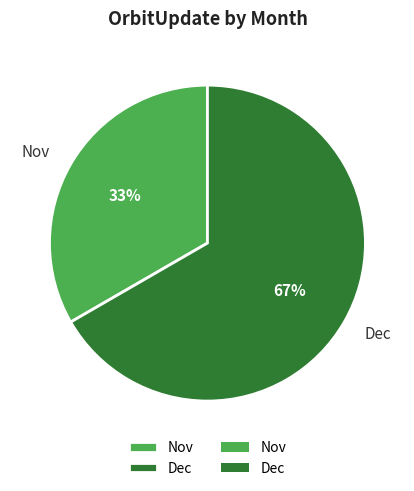

To the nearest percent, what is the average slice percentage?

50%